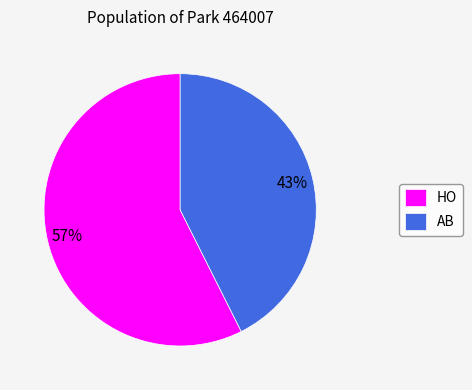

How many slices are in this pie chart?

2